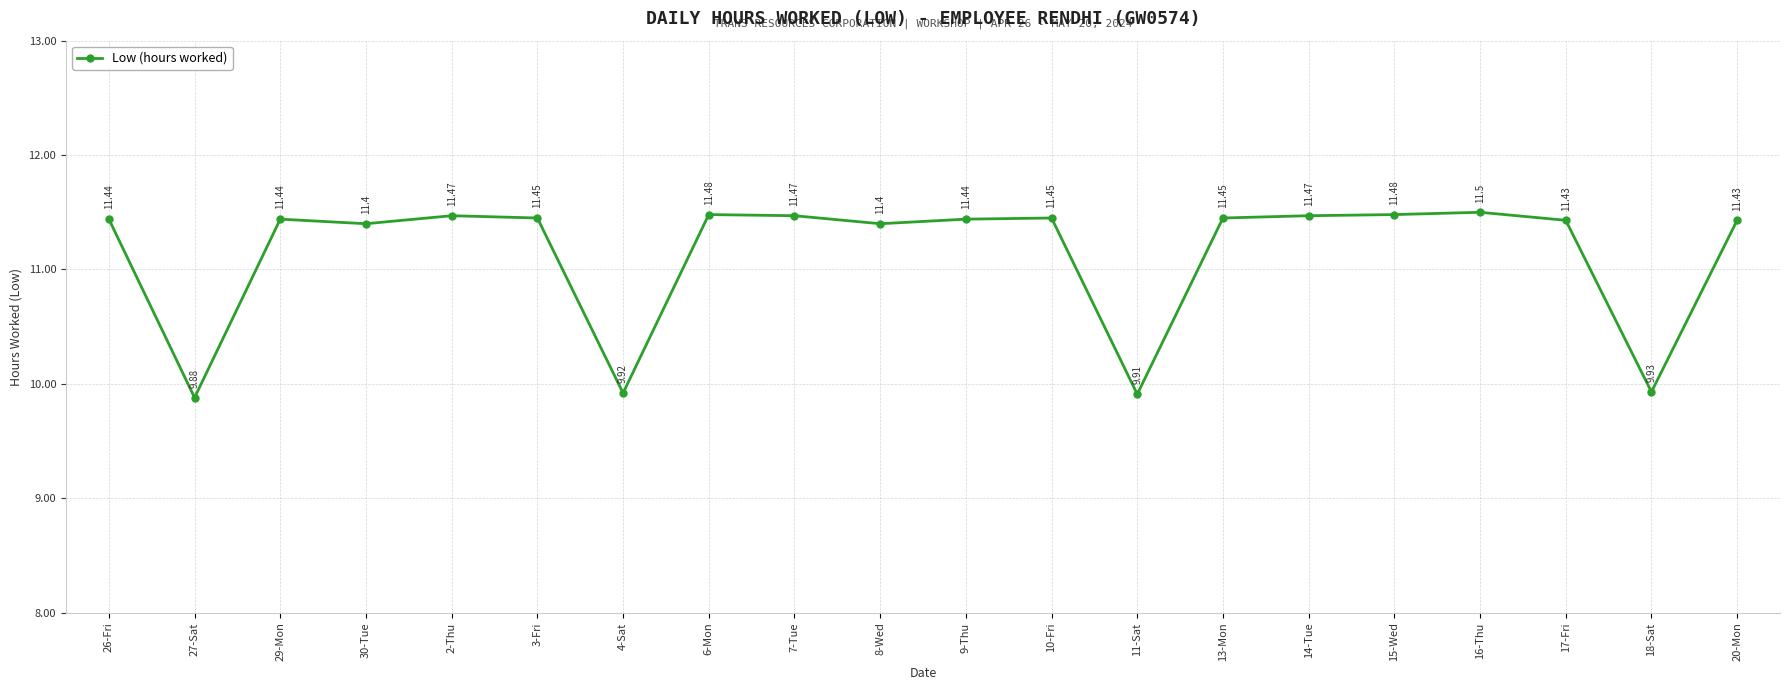

What is the sum of the values at 16-Thu and 2-Thu?

23.0